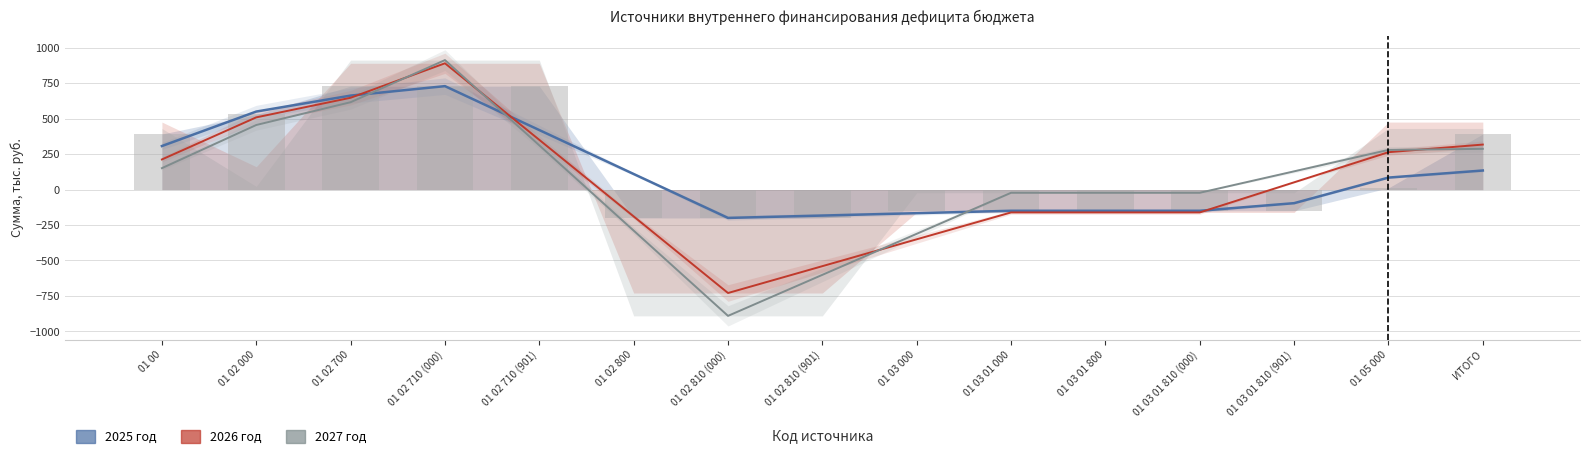

How many values in the 2027 год series exceed 128?

8